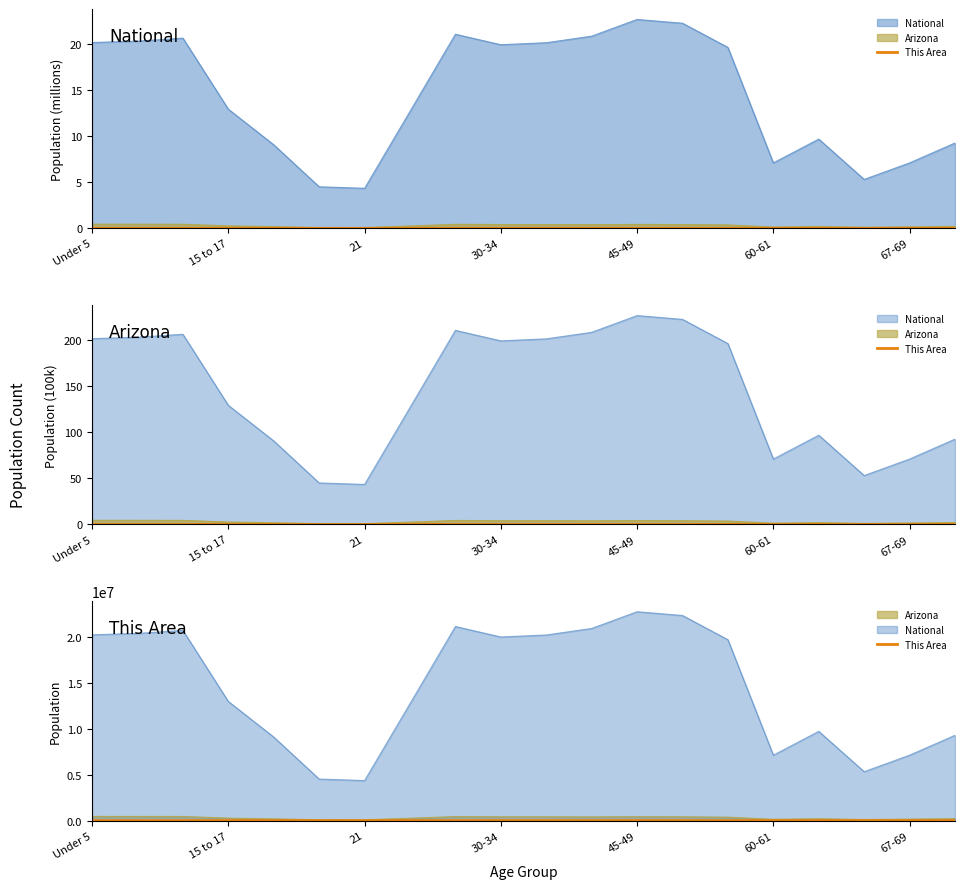

Which category has the lowest value across all series?

21